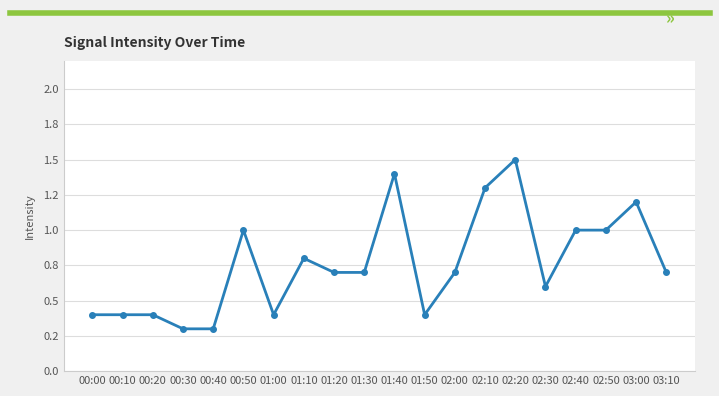

Is this an area chart (filled region under the line)?

No